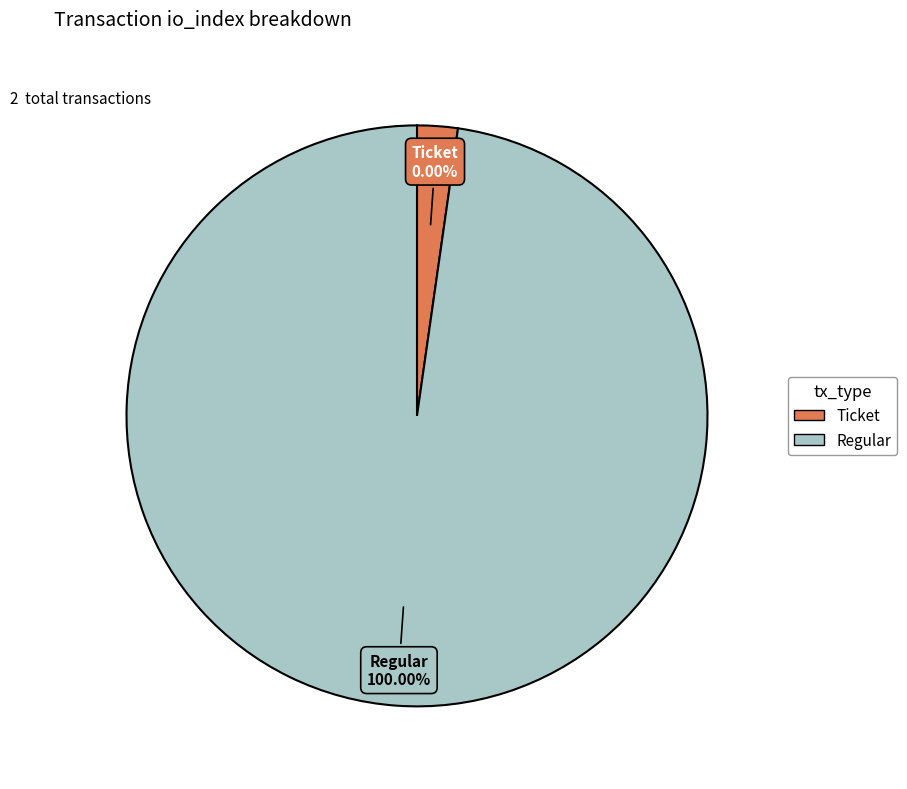

Rank the categories by value from highest to lowest.

Regular, Ticket